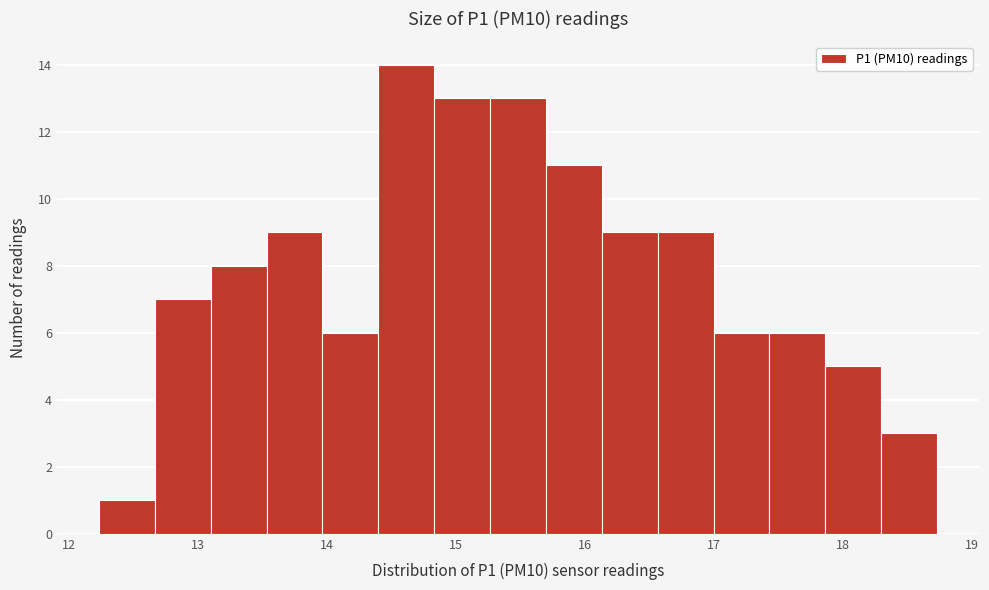

Over which range of the x-axis is the bar tallest?

14.4 to 14.8